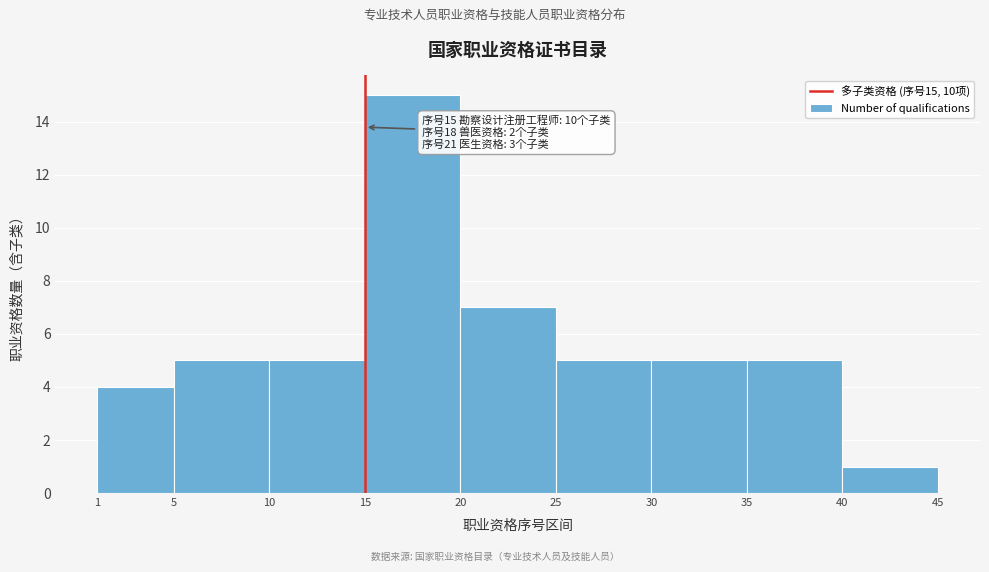

Which range on the x-axis has the tallest bar?

15 to 20